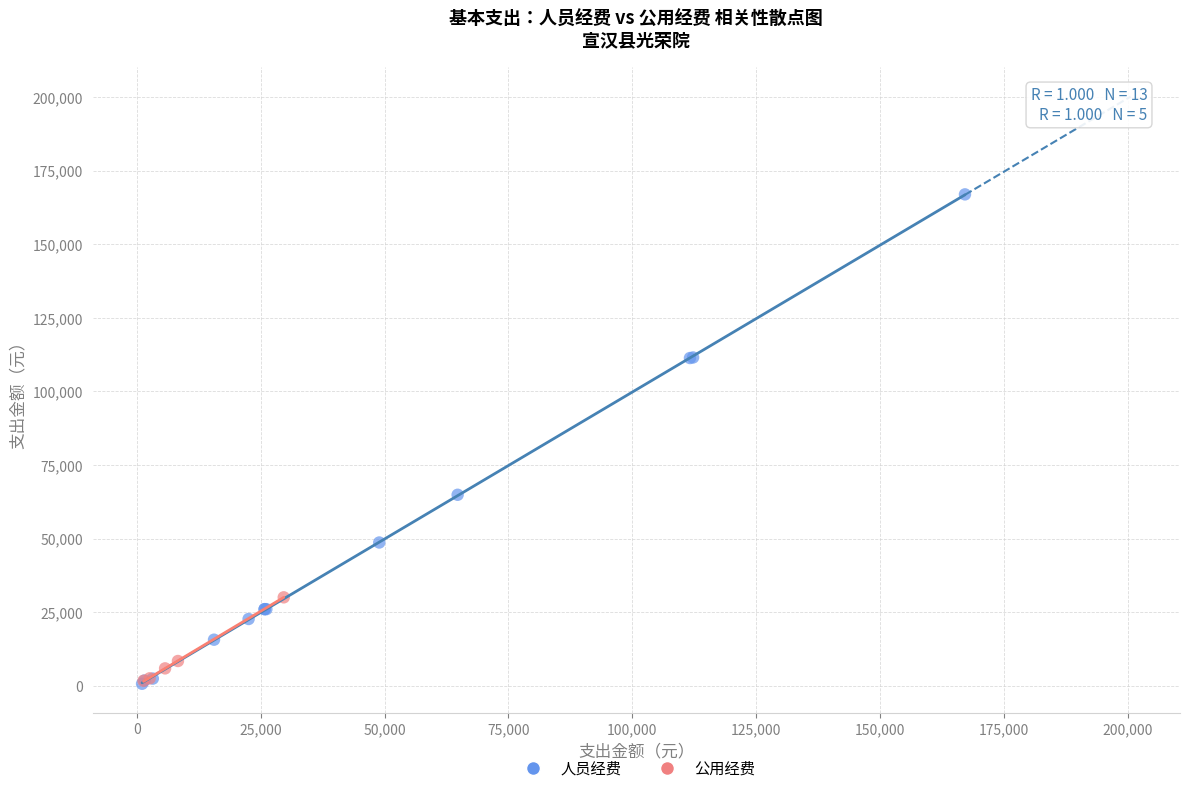

Which series contains the highest Y value?

人员经费